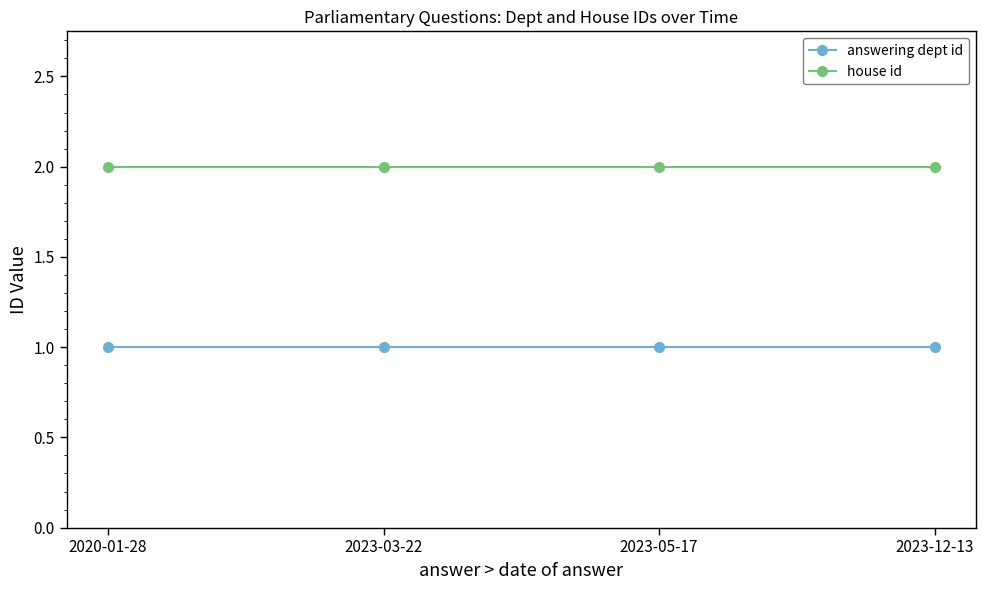

What are all the series names shown in the legend?

answering dept id, house id